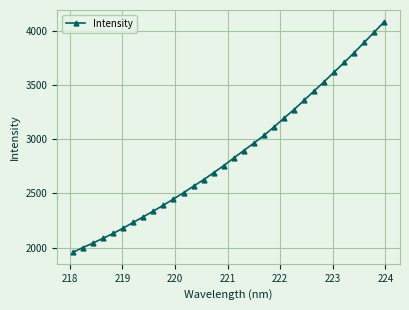

What is the sum of all values?

92001.3